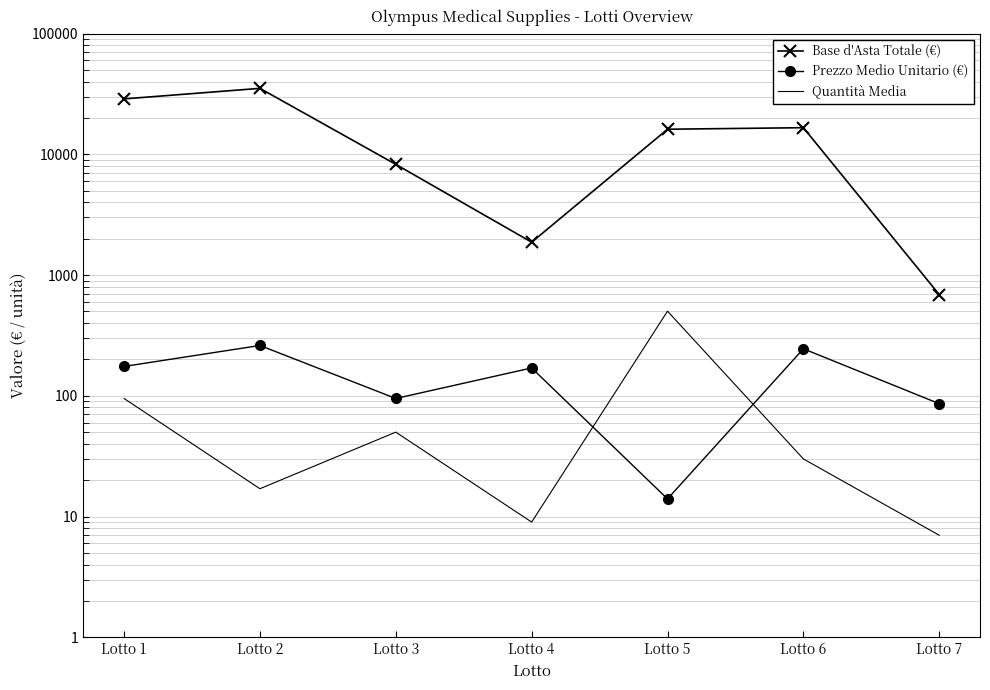

Where is the first local minimum for Prezzo Medio Unitario (€)?

Lotto 3